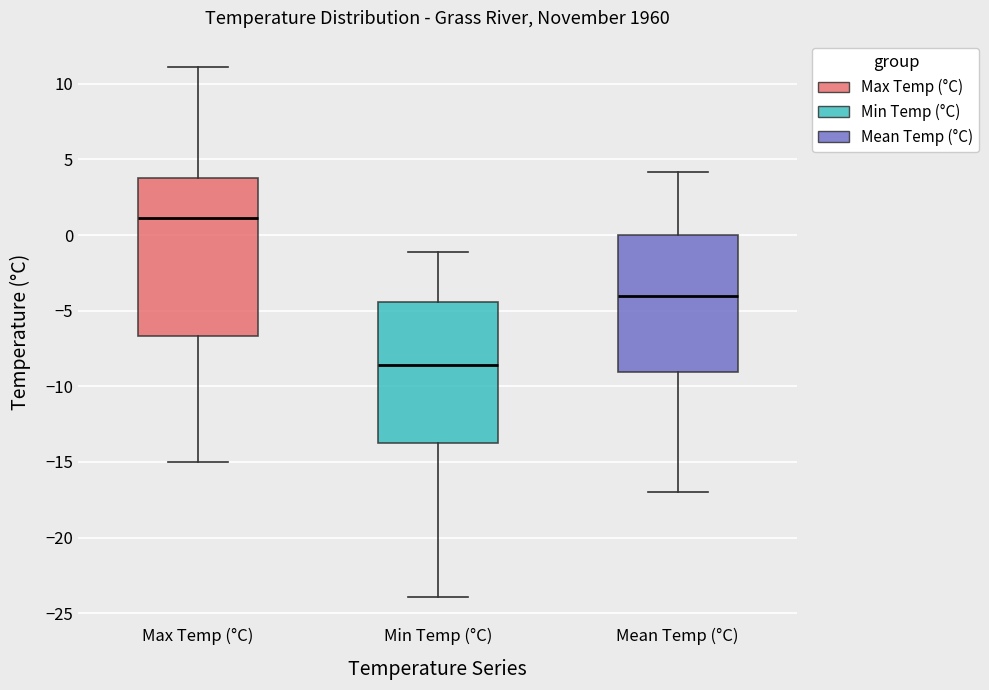

Where does the median line of the box for Mean Temp (°C) sit on the y-axis? The values are not printed on the chart, so give them approximately, as read against the axis.

-4.0